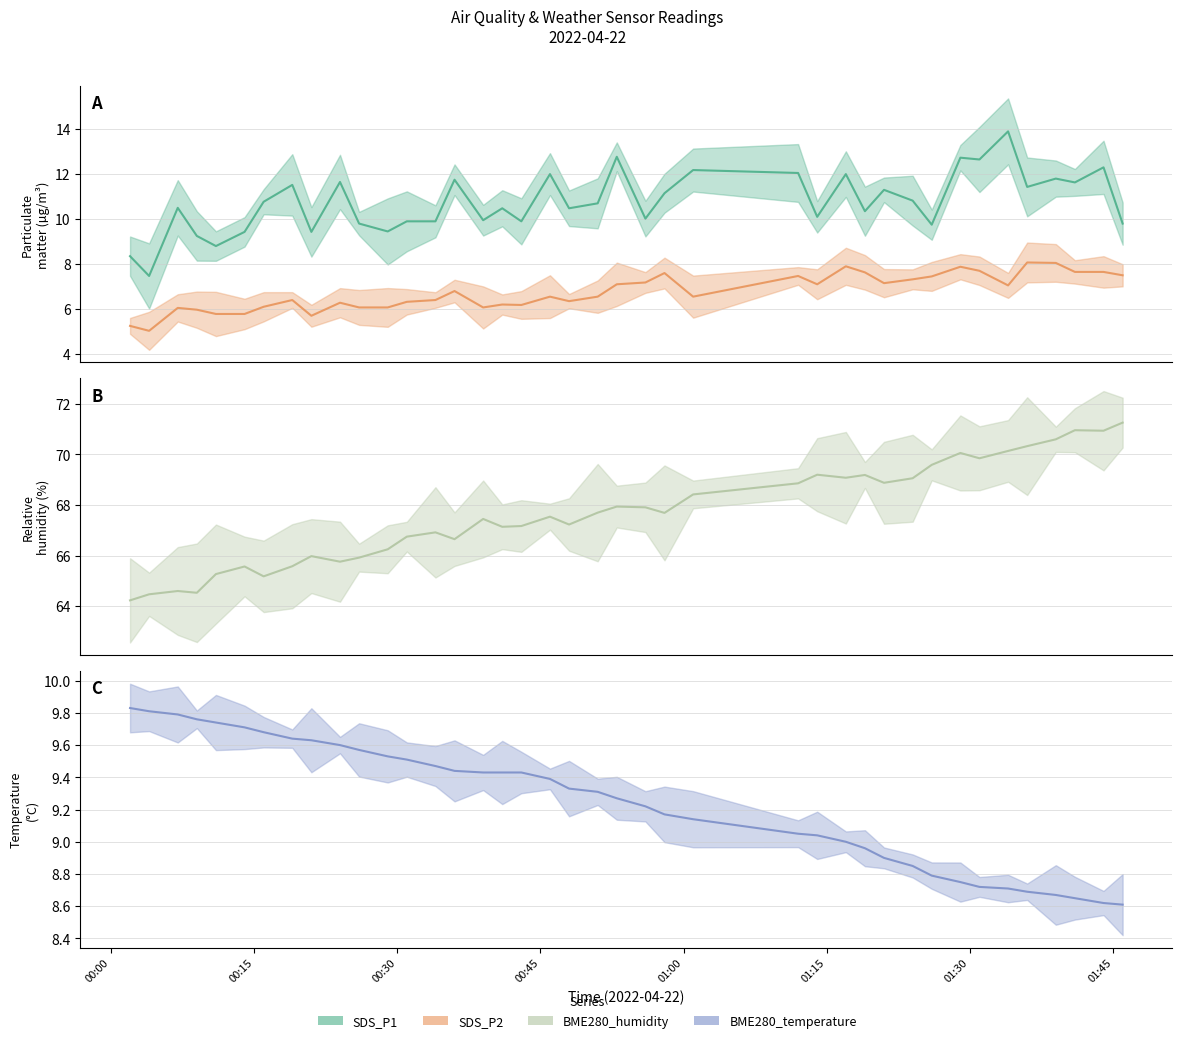

Is it true that SDS_P1 equals 16.0 at 00:07?

False